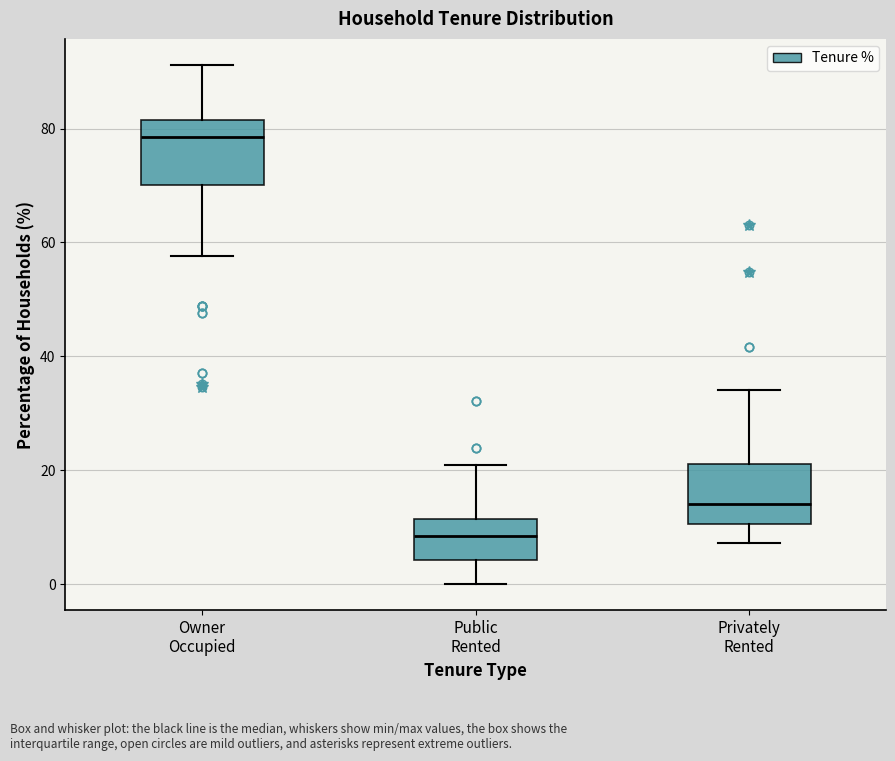

Where does the upper whisker of the box for Public Rented end on the y-axis? The values are not printed on the chart, so give them approximately, as read against the axis.

20